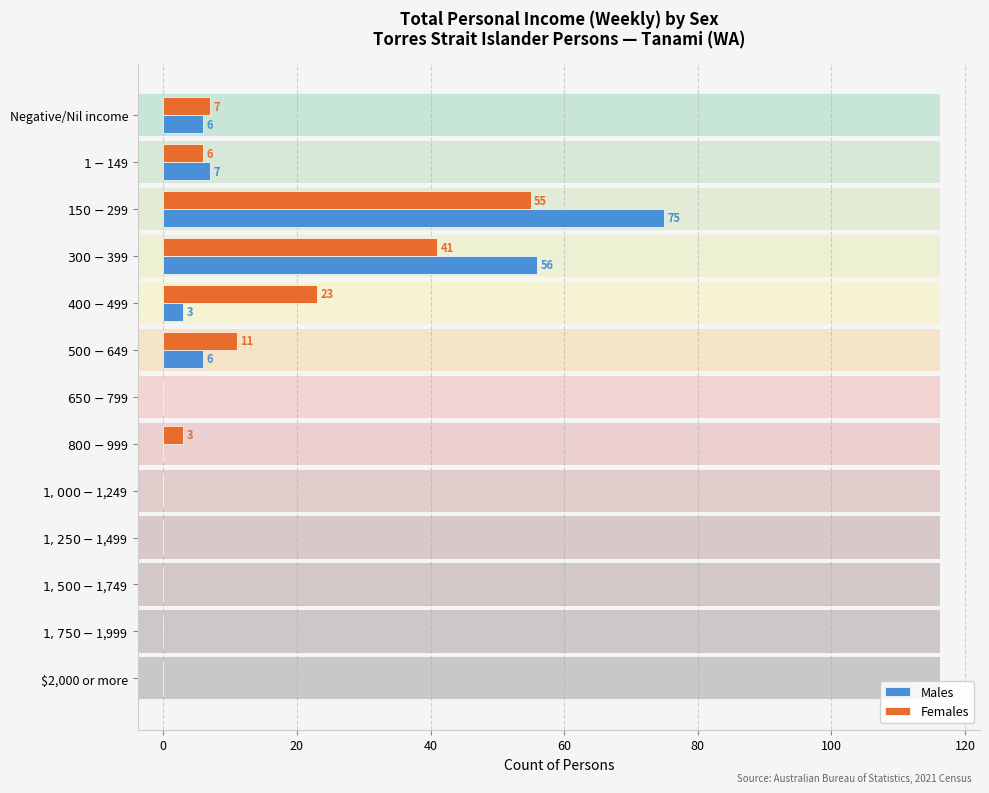

Is it true that Males equals 0 at $2,000 or more?

True